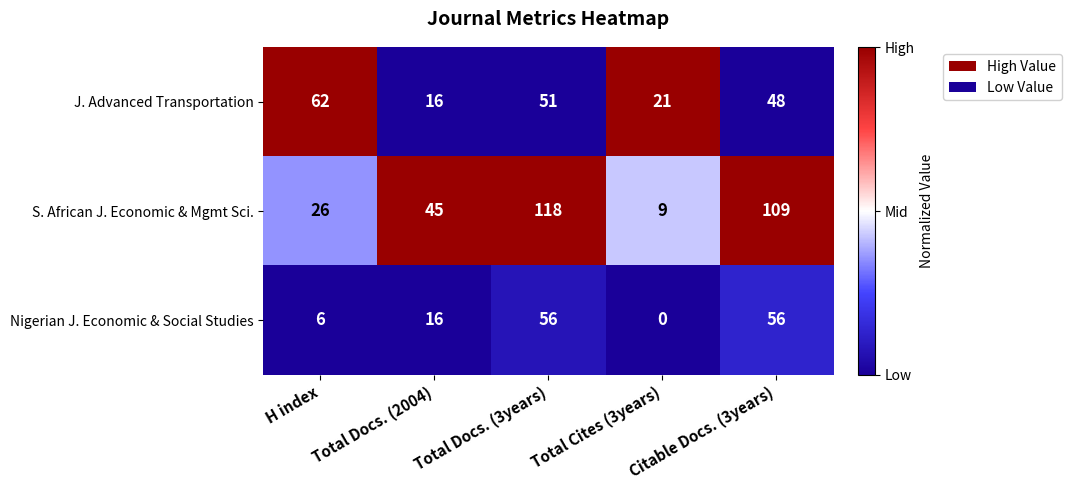

At which category is the sum across all series the highest?

Total Docs. (3years)